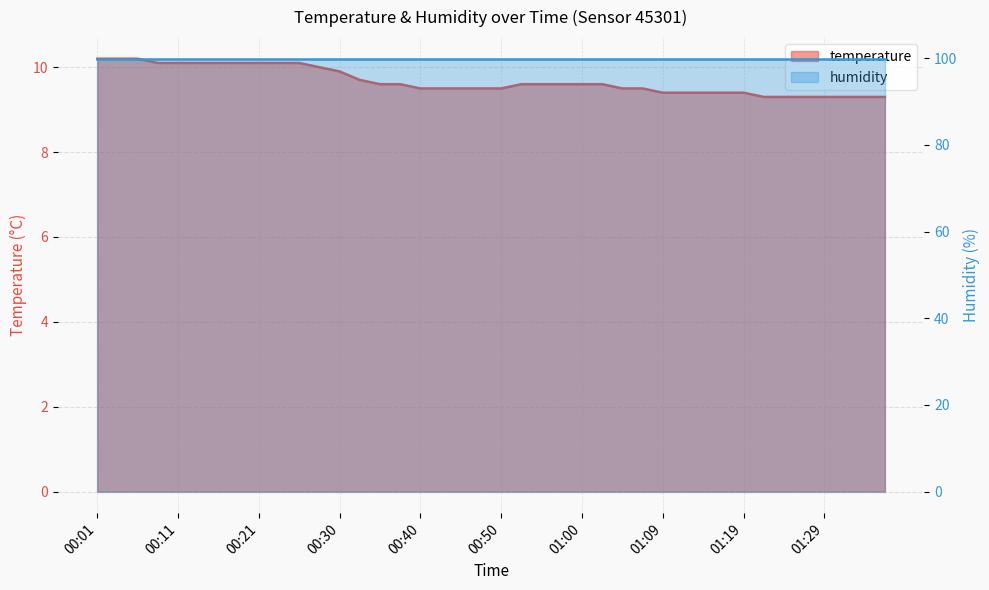

Rank the categories by value from lowest to highest.

01:22, 01:24, 01:26, 01:29, 01:31, 01:34, 01:36, 01:09, 01:12, 01:14, 01:17, 01:19, 00:40, 00:42, 00:45, 00:47, 00:50, 01:04, 01:07, 00:35, 00:38, 00:52, 00:55, 00:57, 01:00, 01:02, 00:33, 00:30, 00:28, 00:08, 00:11, 00:13, 00:16, 00:18, 00:21, 00:23, 00:25, 00:01, 00:03, 00:06